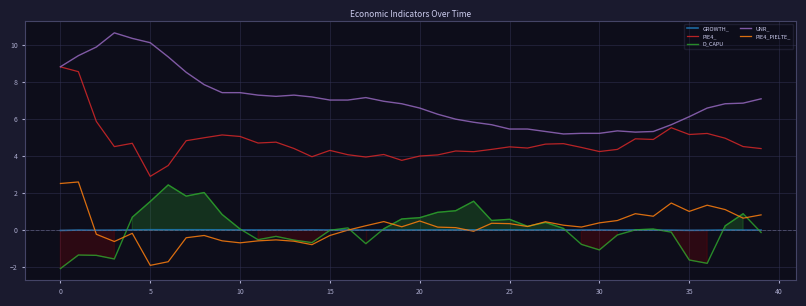

Which series has the largest total across all categories?

UNR_